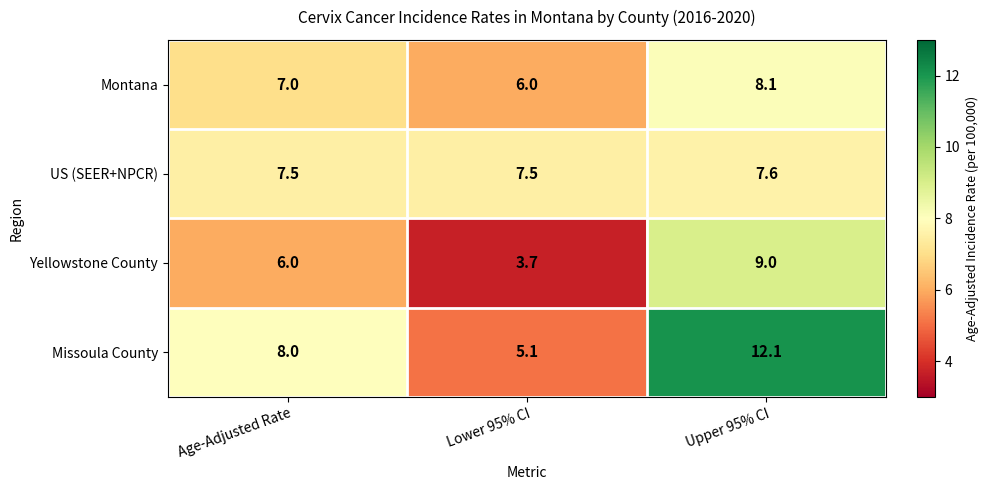

What is the difference between the Montana values at Upper 95% CI and Lower 95% CI?

2.1